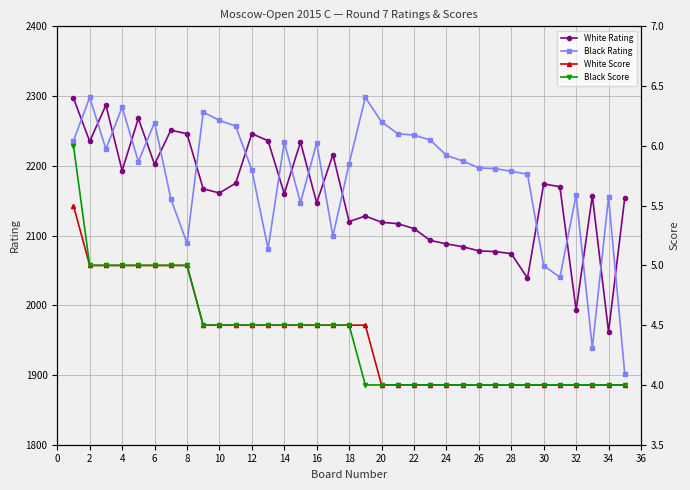

True or false: Black Rating has more than 0 interior local peaks.

True